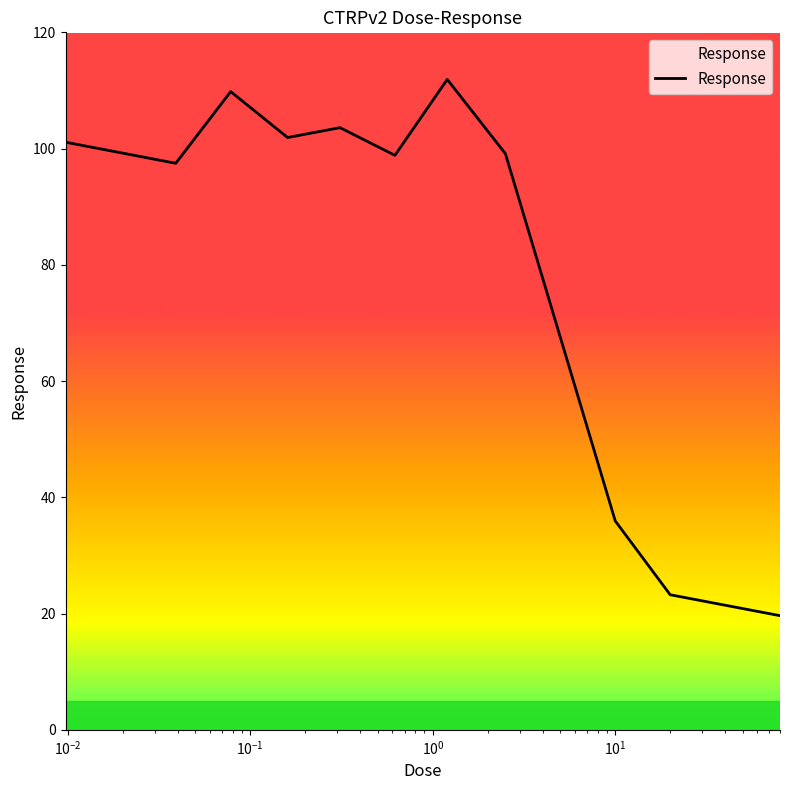

What is the difference between the maximum and minimum values?

92.3